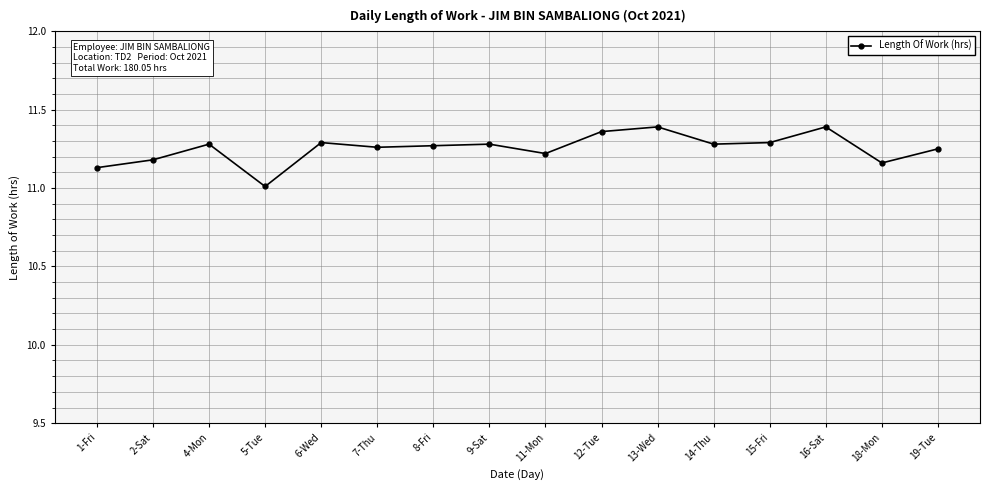

What is the sum of all values?

180.0